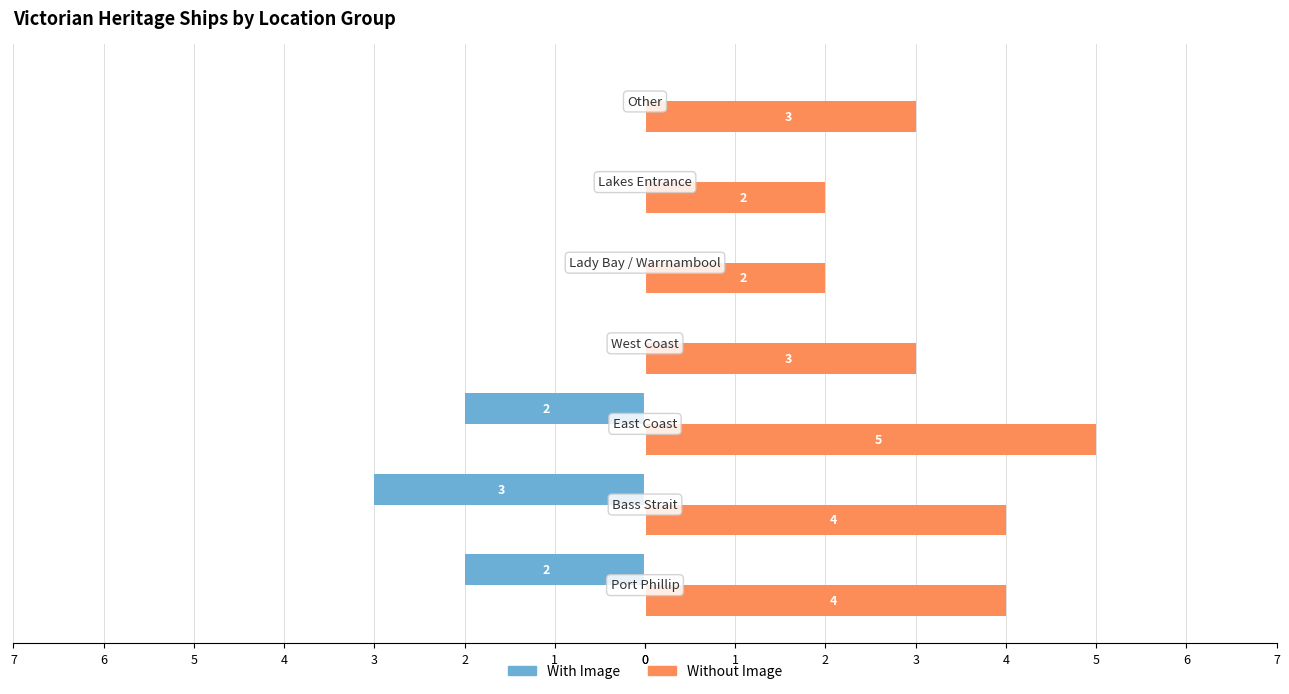

What are all the series names shown in the legend?

With Image, Without Image